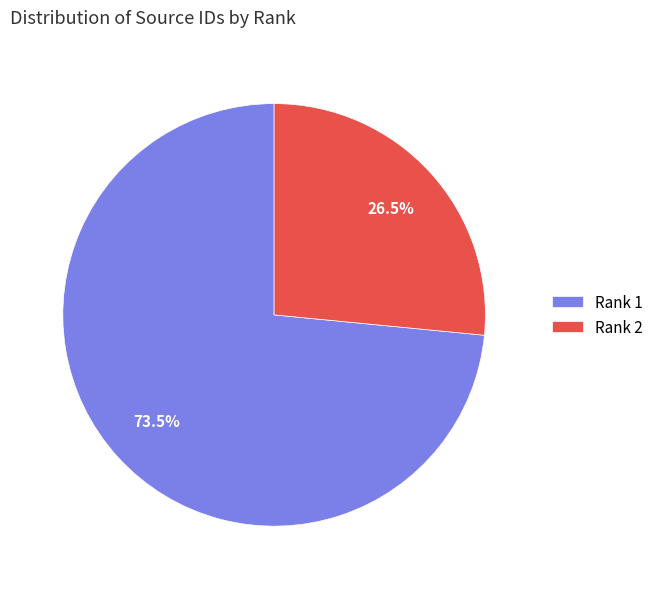

Is the sum of Rank 1 and Rank 2 greater than half?

Yes